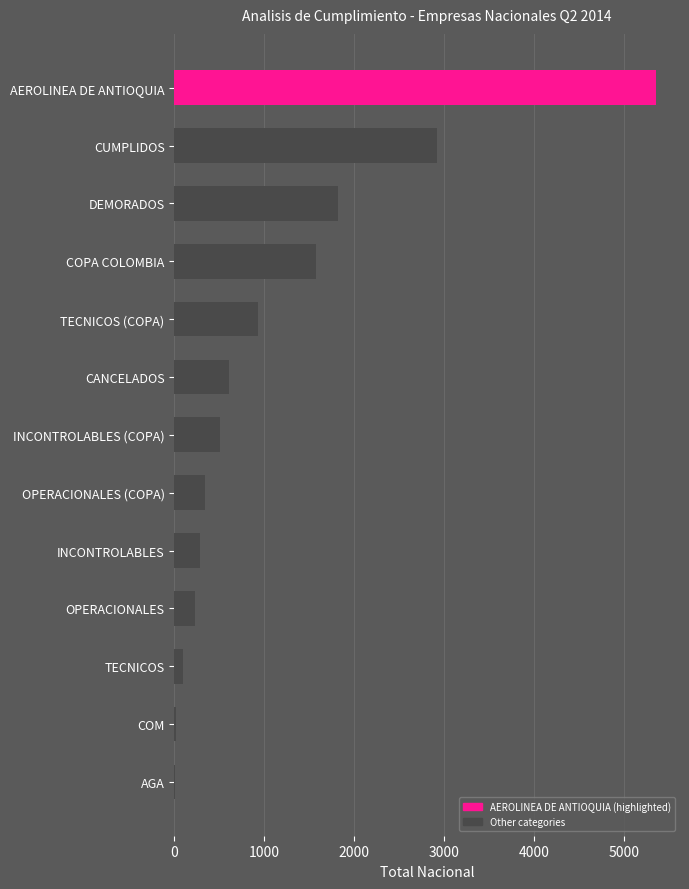

At which label is the value closest to 2682?

CUMPLIDOS